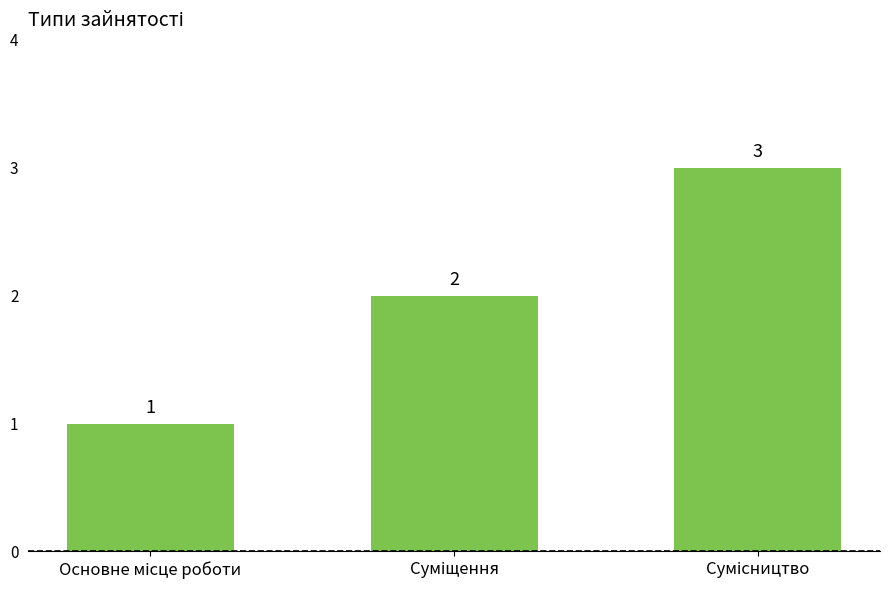

What is the value of the 2nd bar from the left?

2